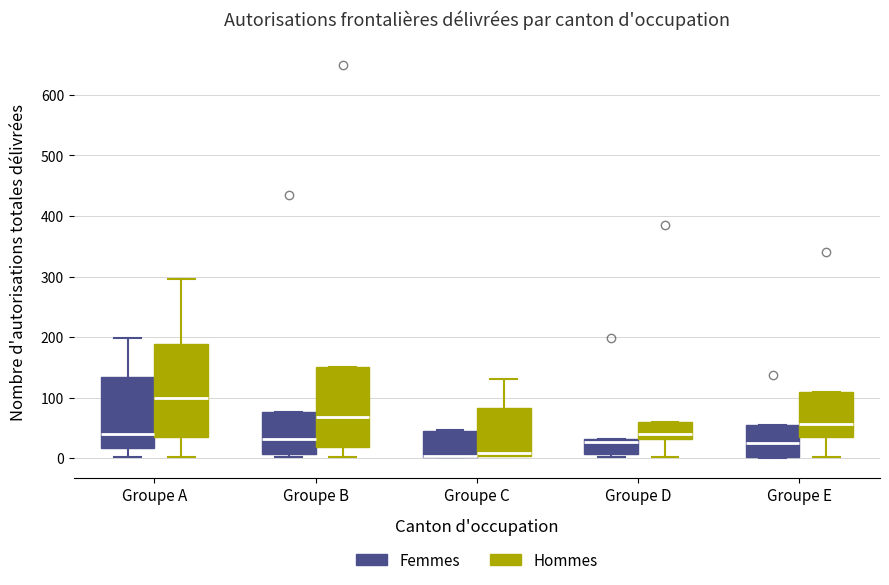

Where is the lower edge of the box for Groupe E (Femmes) on the y-axis? The values are not printed on the chart, so give them approximately, as read against the axis.

0